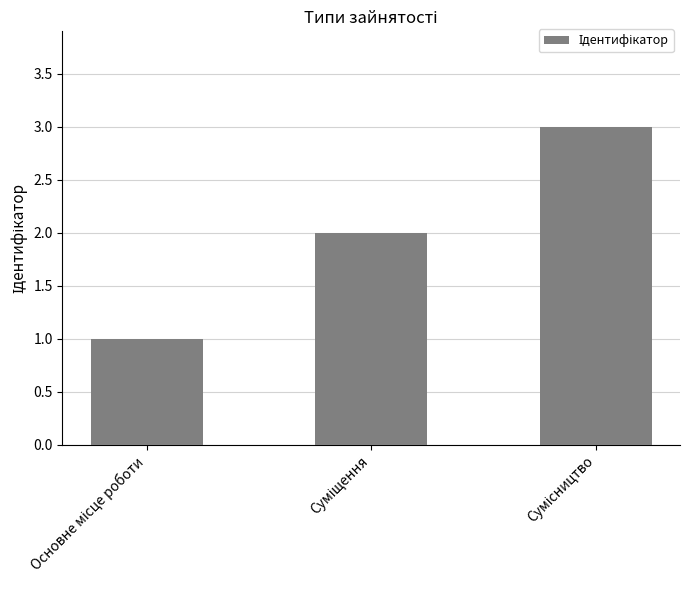

What is the sum of all values?

6